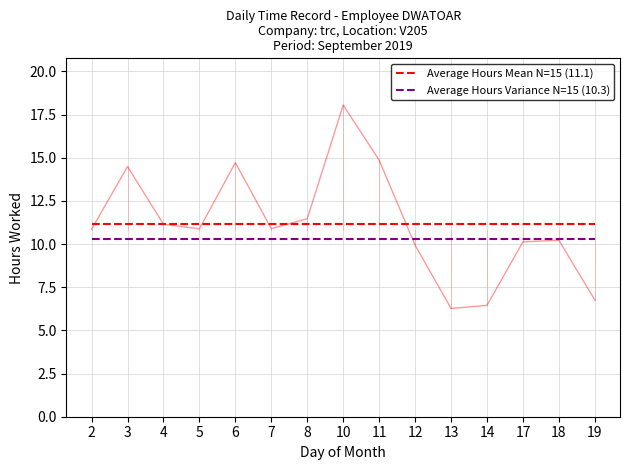

List the series in order of their overall mean, lowest first.

Average Hours Variance N=15 (10.3), Average Hours Mean N=15 (11.1)